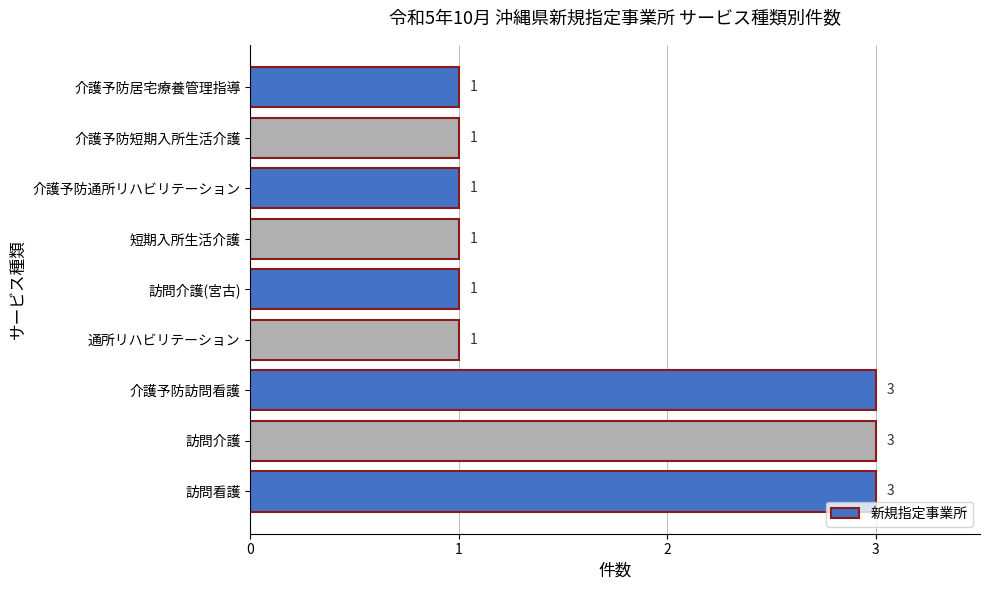

The value at 訪問介護(宮古) is 0. True or false?

False